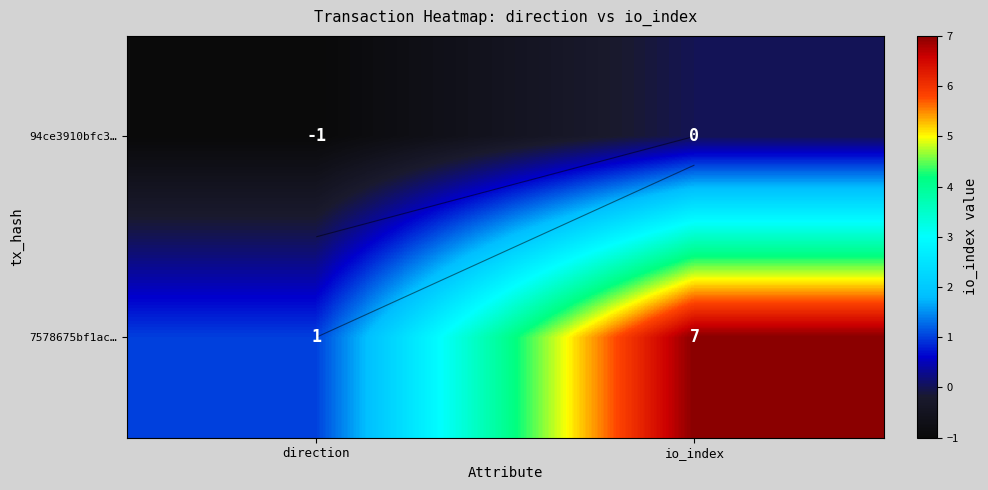

At direction, list the series in order from smallest to largest.

94ce3910bfc3…, 7578675bf1ac…